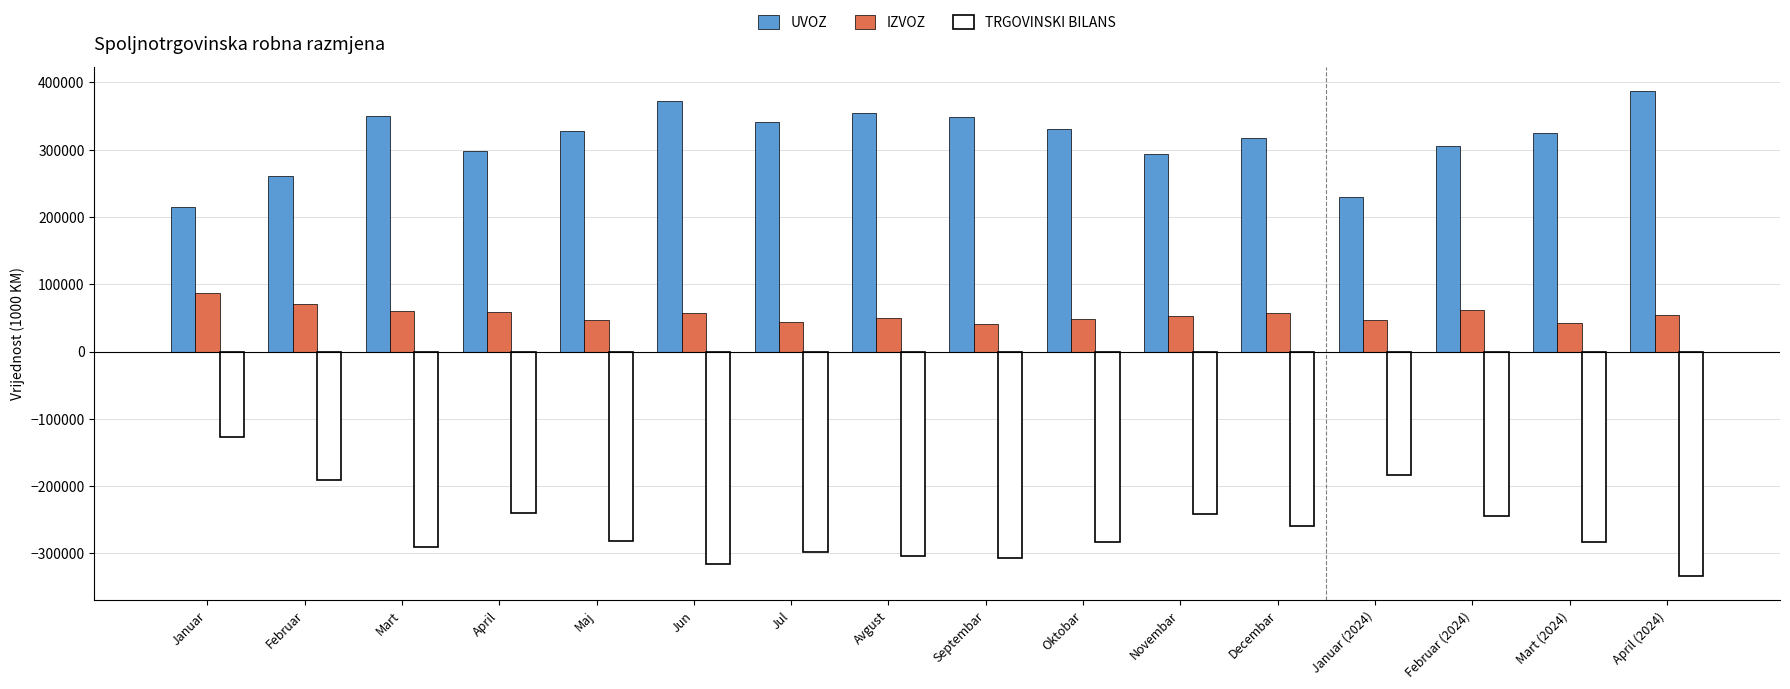

What are all the series names shown in the legend?

UVOZ, IZVOZ, TRGOVINSKI BILANS